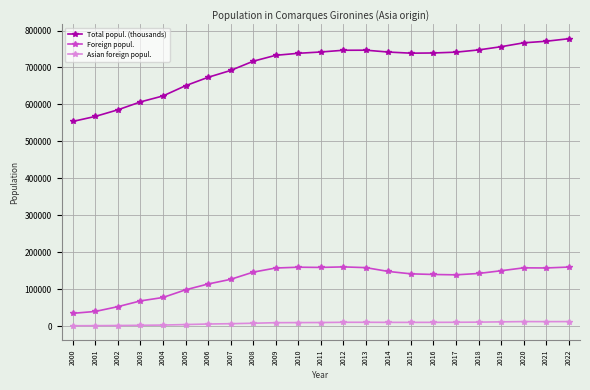

What is the difference between the maximum and second lowest values in the Asian foreign popul. series?

11057